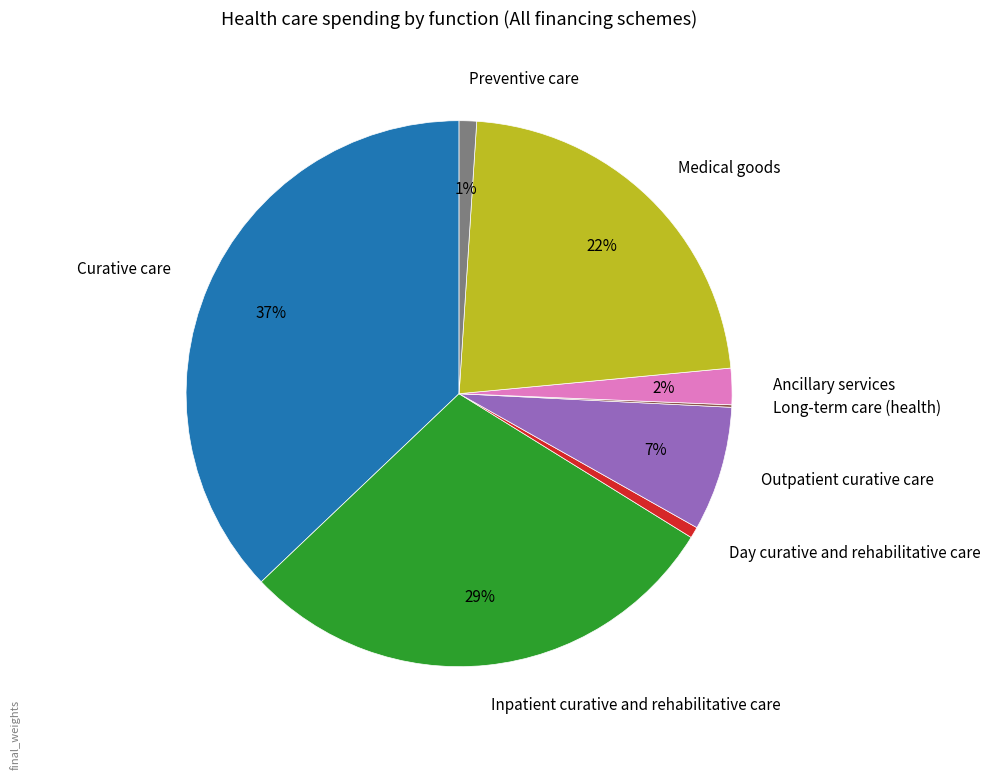

True or false: Medical goods accounts for 13% of the total.

False